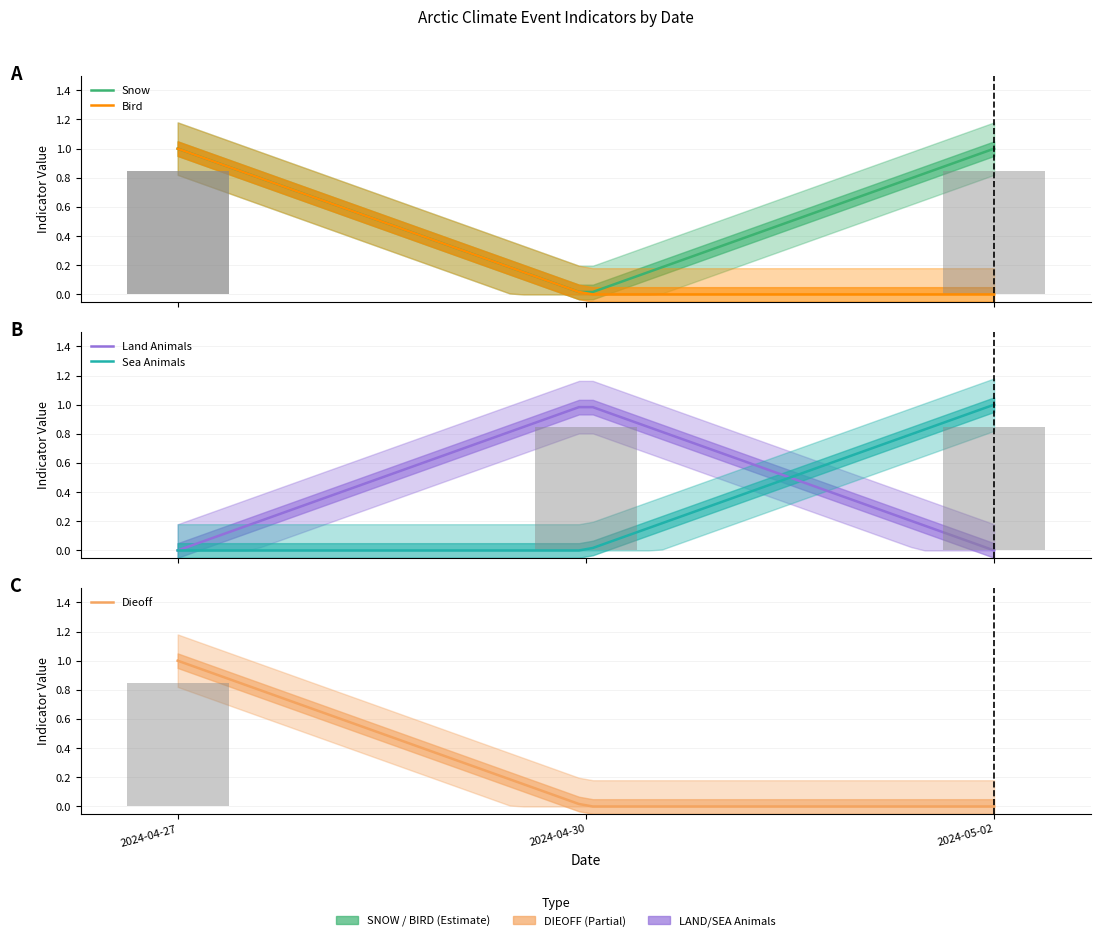

Rank the categories by DIEOFF value from highest to lowest.

2024-04-27, 2024-04-30, 2024-05-02